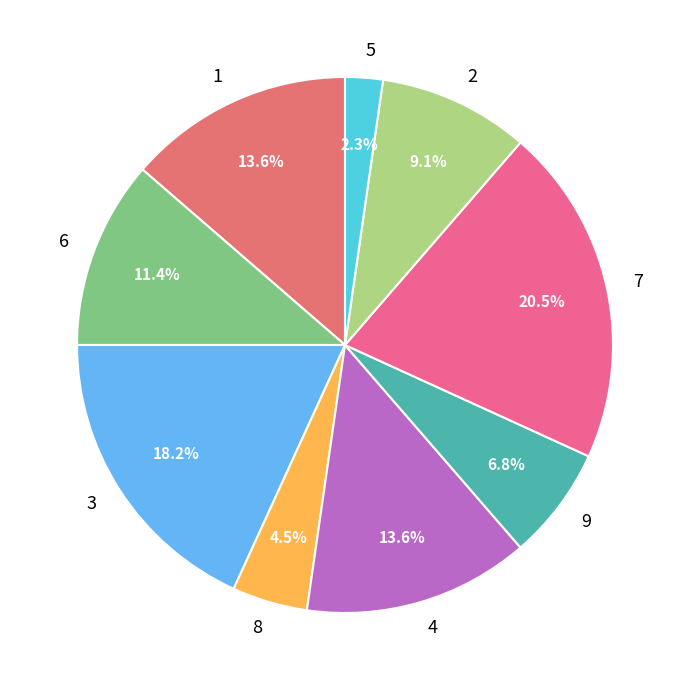

Is 3 the majority of the pie?

No